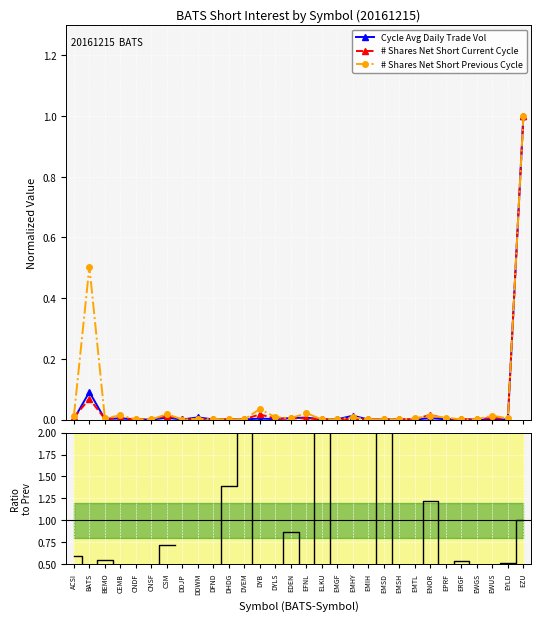

How many lines are shown in the chart?

4